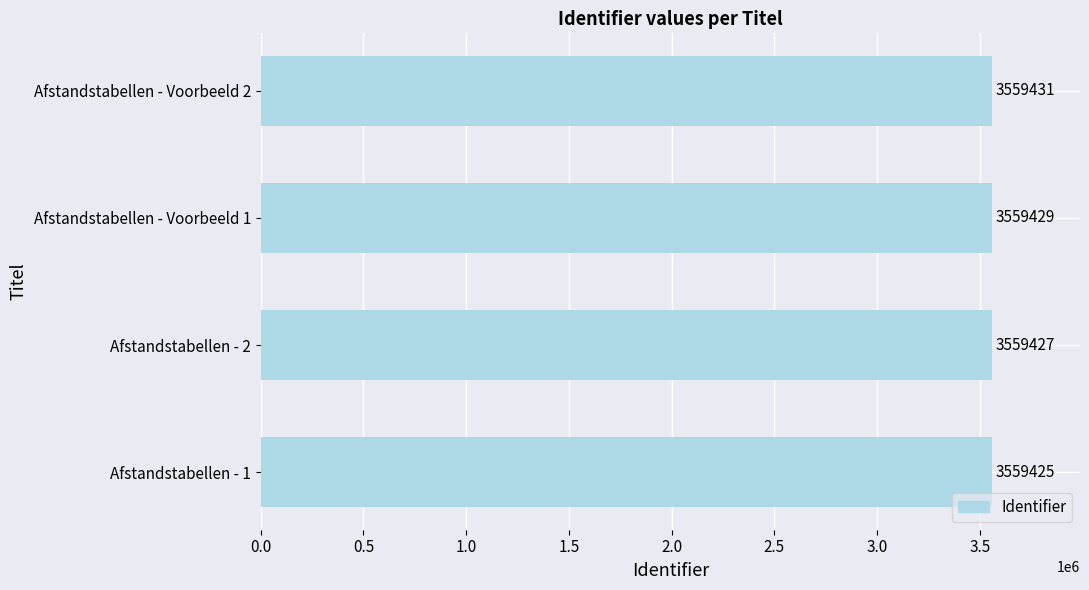

The chart shows a value of 3559427 at Afstandstabellen - 2. True or false?

True